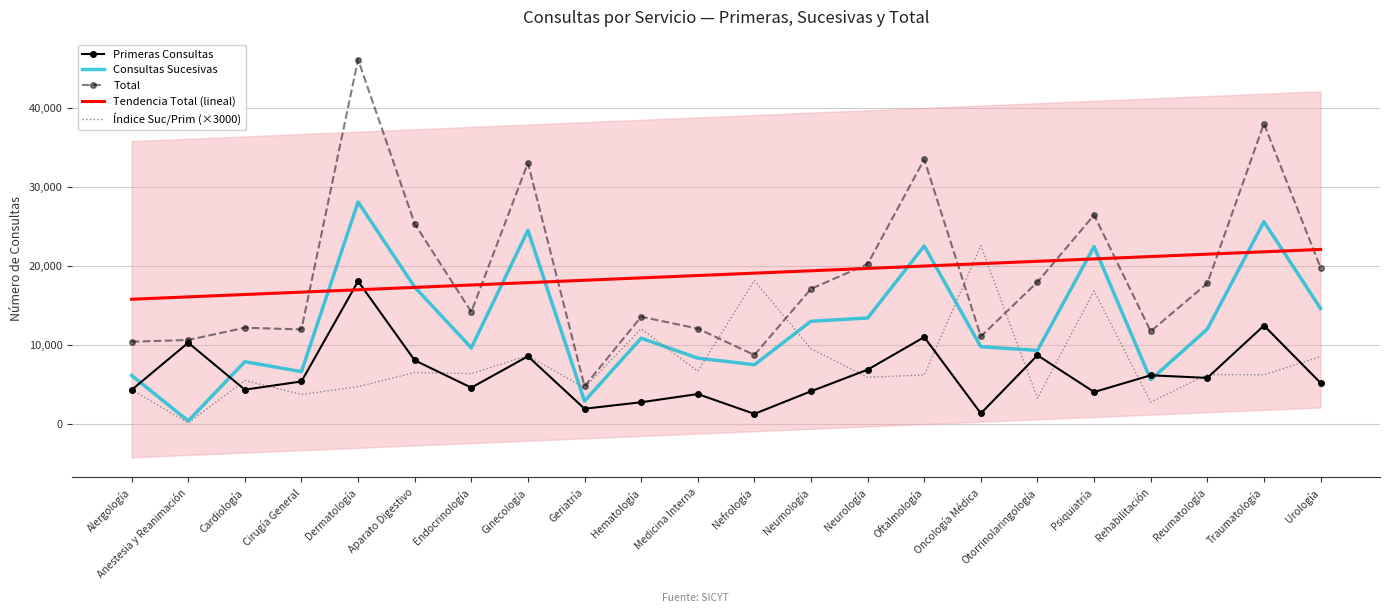

True or false: Primeras Consultas has more than 0 points higher than both neighbors.

True